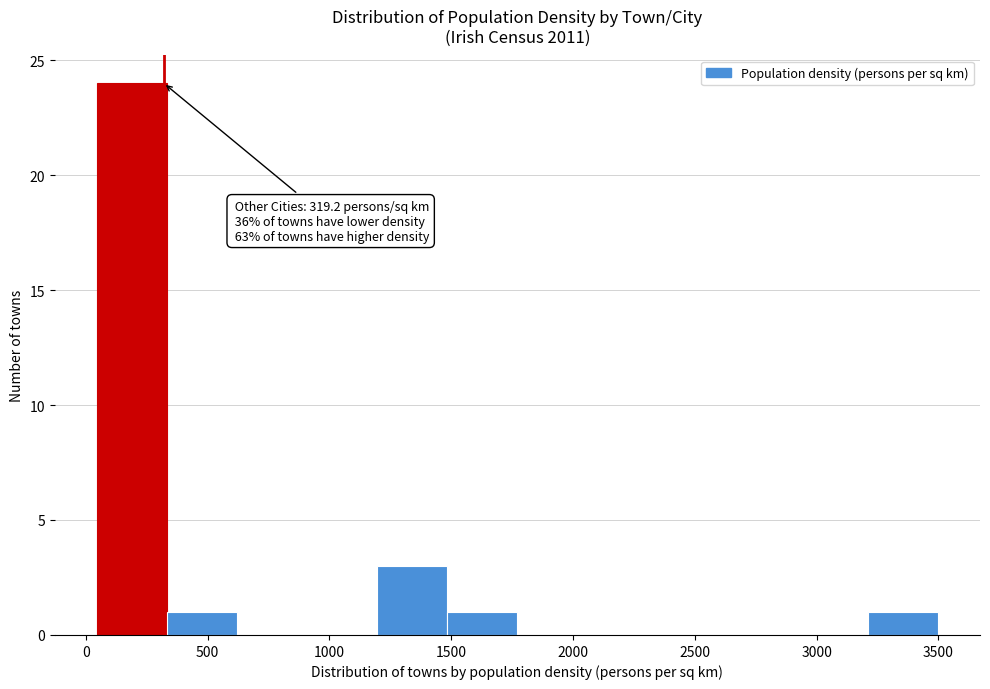

Over which range of the x-axis is the bar tallest?

50 to 350